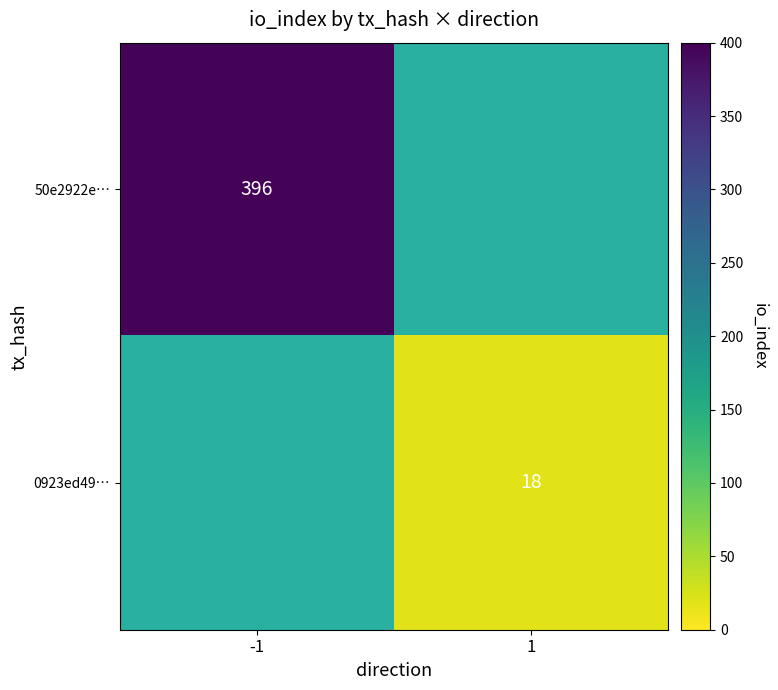

The 0923ed49… series shows 4 at 1. True or false?

False